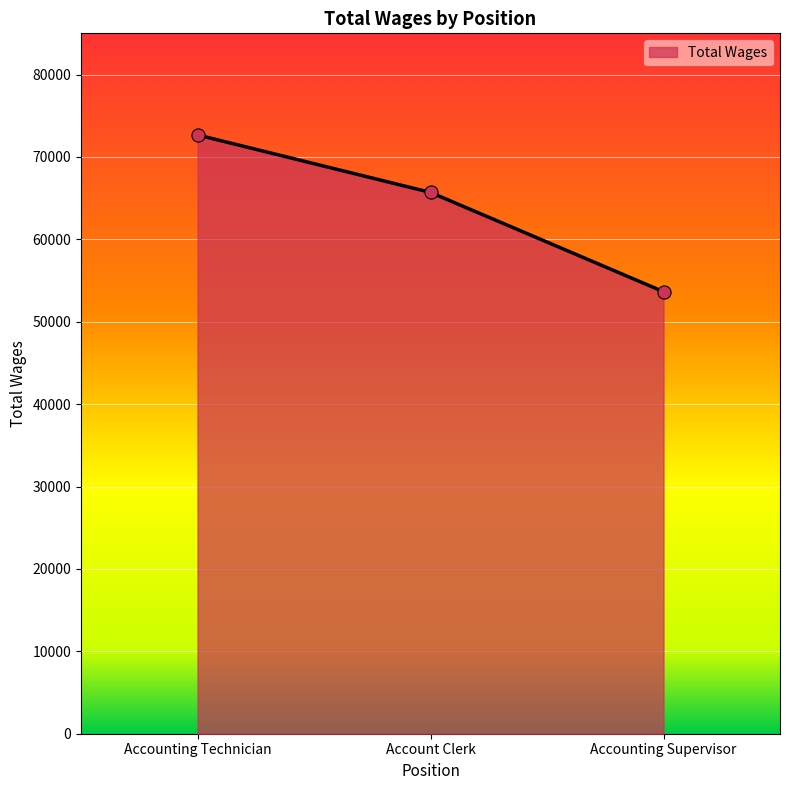

Between Accounting Technician and Accounting Supervisor, which is larger?

Accounting Technician